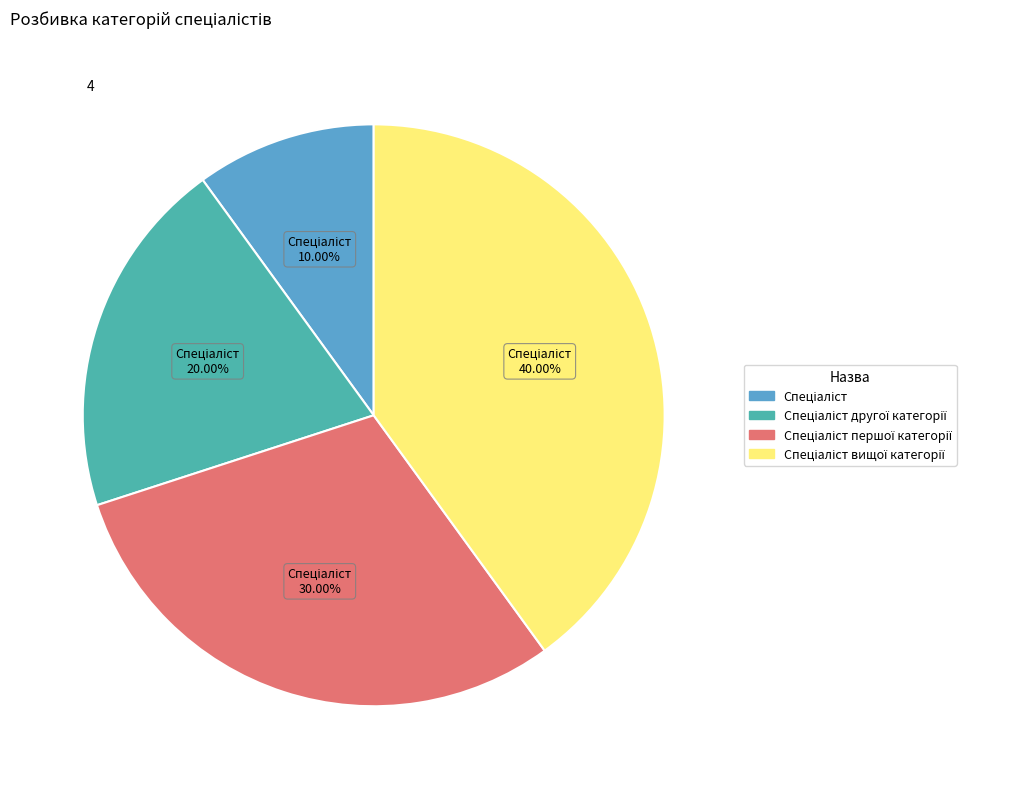

Is there a majority slice in this chart?

No